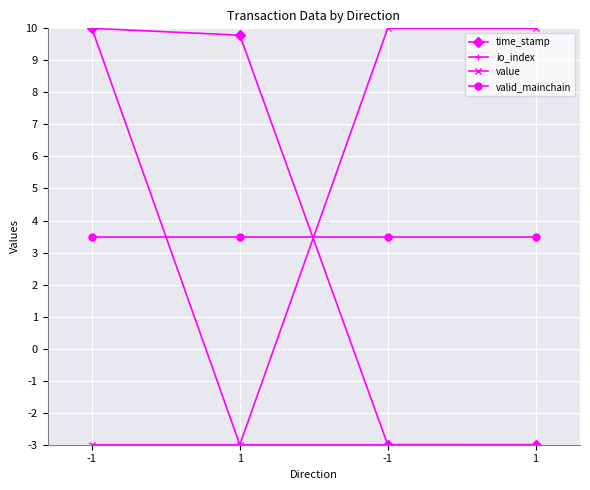

Reading left to right, list all the values displayed in this chart.

time_stamp: -1=10.0	1=9.8	-1=-3.0	1=-3.0
io_index: -1=10.0	1=-3.0	-1=-3.0	1=-3.0
value: -1=-3.0	1=-3.0	-1=10.0	1=10.0
valid_mainchain: -1=3.5	1=3.5	-1=3.5	1=3.5